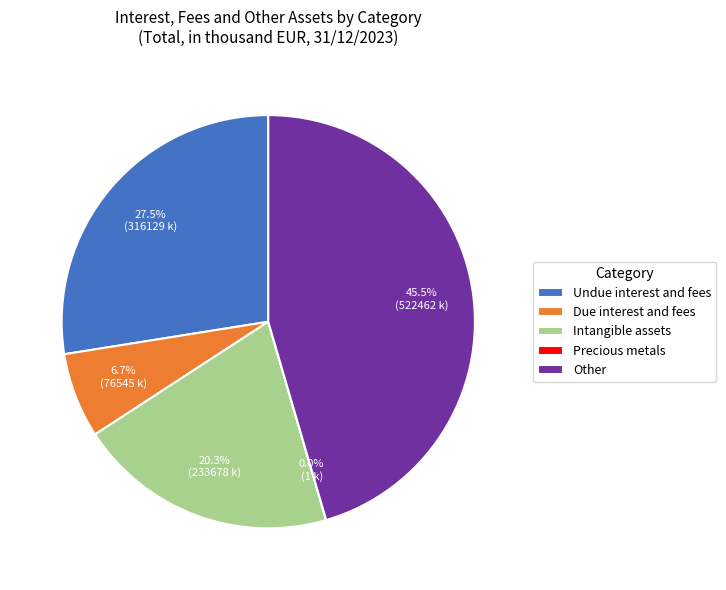

Does Intangible assets account for over 50% of the chart?

No